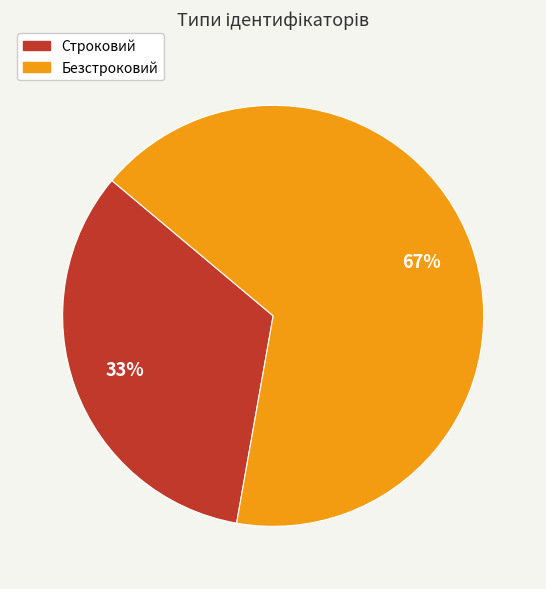

To the nearest percent, what is the combined percentage of Безстроковий and Строковий?

100%